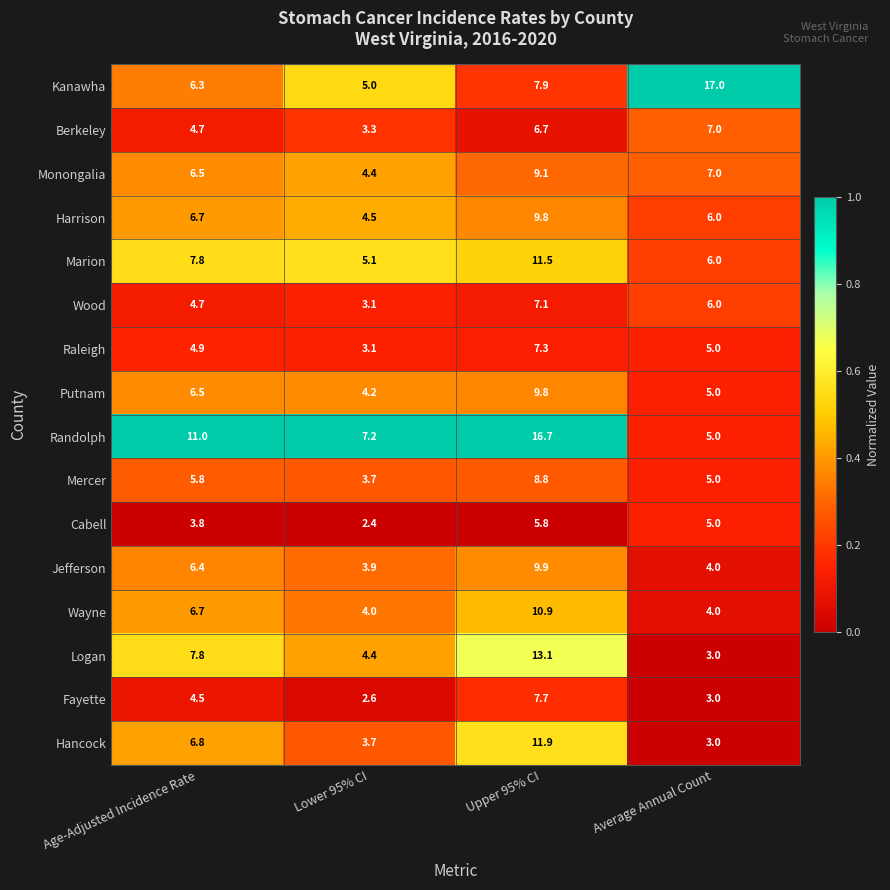

What is the difference between the maximum and minimum values in the Fayette series?

5.1